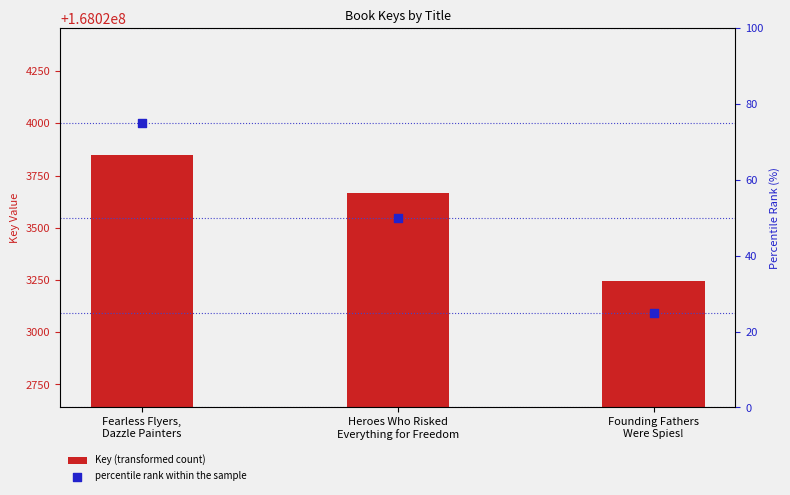

At which category is the sum across all series the highest?

Fearless Flyers,
Dazzle Painters